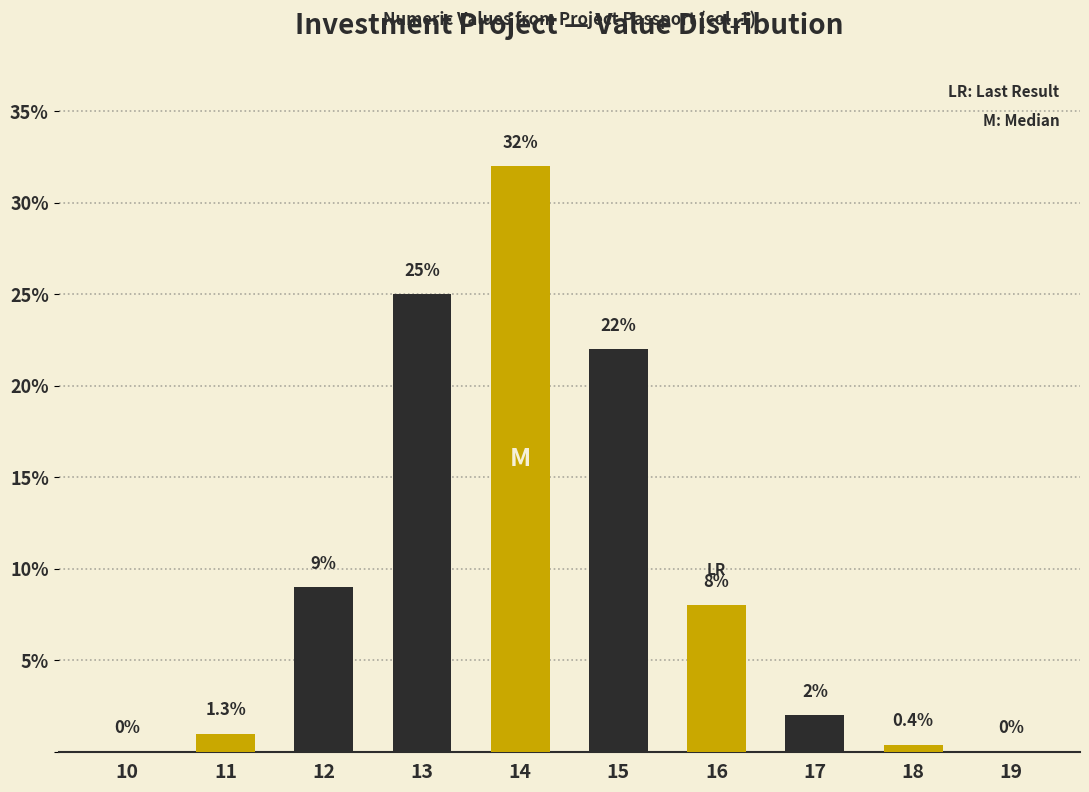

Reading left to right, list all the values displayed in this chart.

10=0.0	11=1.0	12=9.0	13=25.0	14=32.0	15=22.0	16=8.0	17=2.0	18=0.4	19=0.0